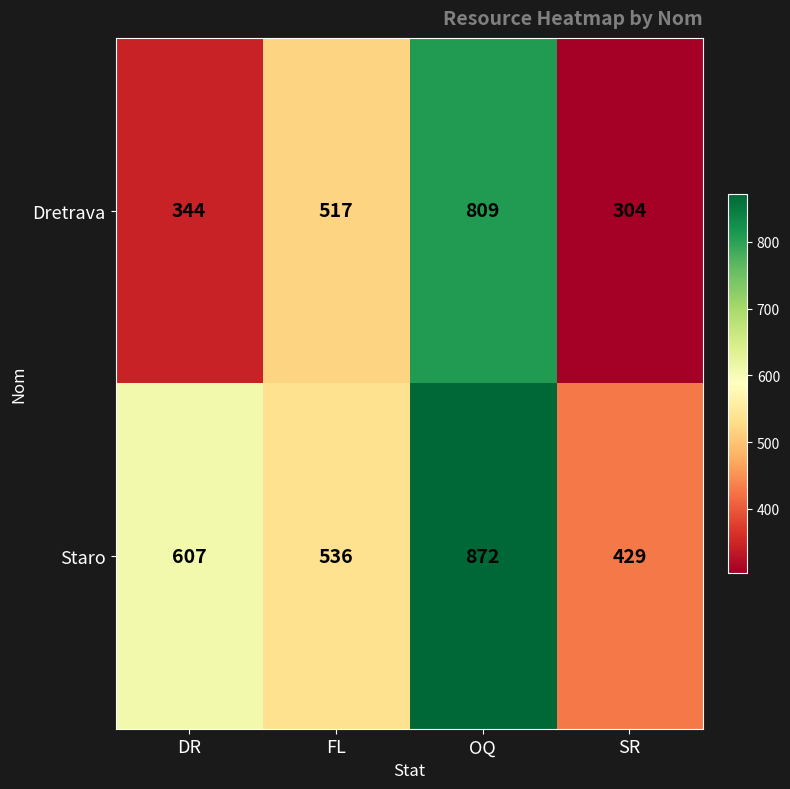

What is the difference between the Staro values at FL and OQ?

336